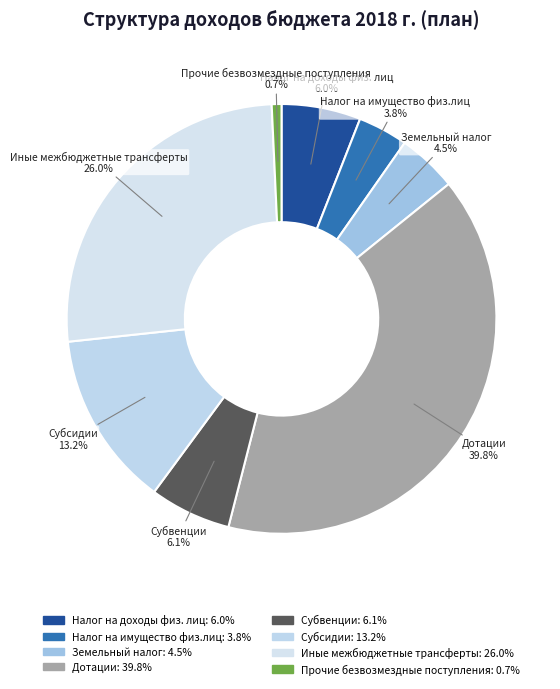

Count the number of slices in the pie.

8